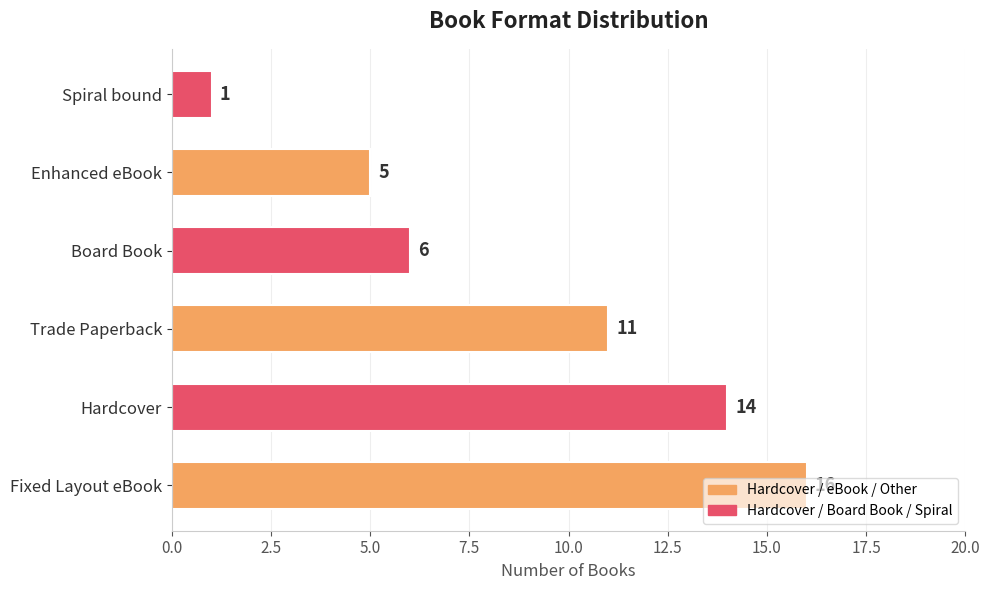

The value at Enhanced eBook is 5. True or false?

True